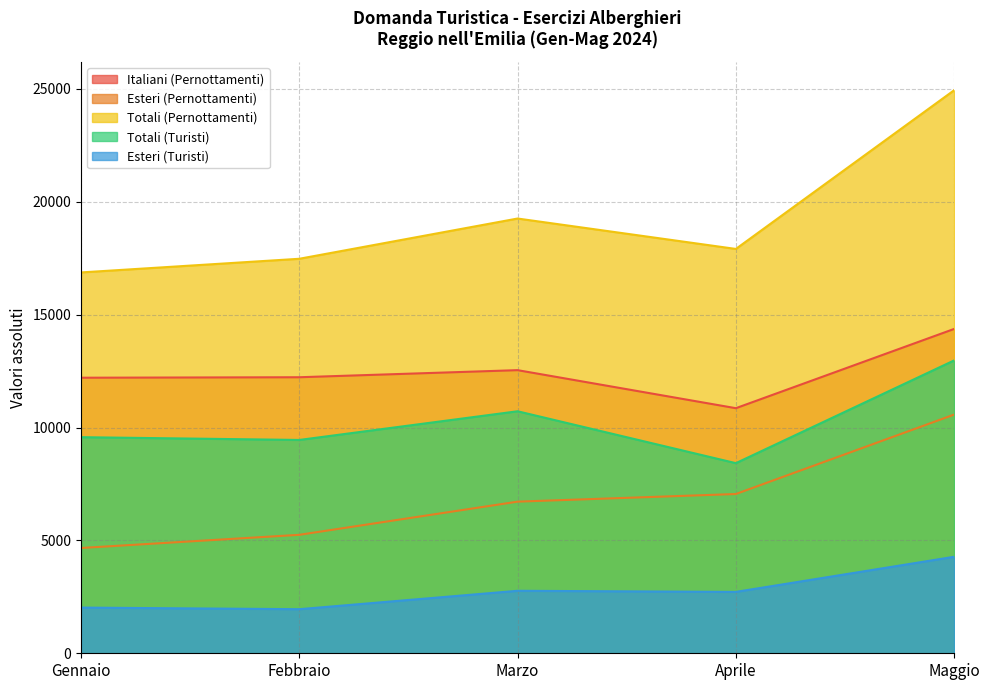

Reading left to right, what are all the values shown in this chart?

Italiani (Pernottamenti): Gennaio=12207	Febbraio=12228	Marzo=12542	Aprile=10857	Maggio=14368
Esteri (Pernottamenti): Gennaio=4664	Febbraio=5248	Marzo=6717	Aprile=7055	Maggio=10574
Totali (Pernottamenti): Gennaio=16871	Febbraio=17476	Marzo=19259	Aprile=17912	Maggio=24942
Totali (Turisti): Gennaio=9573	Febbraio=9450	Marzo=10721	Aprile=8422	Maggio=12973
Esteri (Turisti): Gennaio=2024	Febbraio=1953	Marzo=2768	Aprile=2719	Maggio=4275